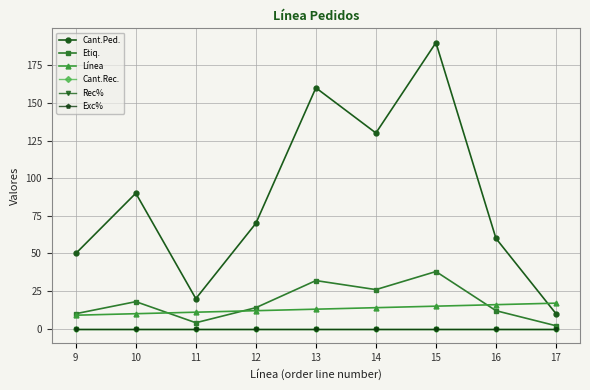

How many lines are shown in the chart?

6